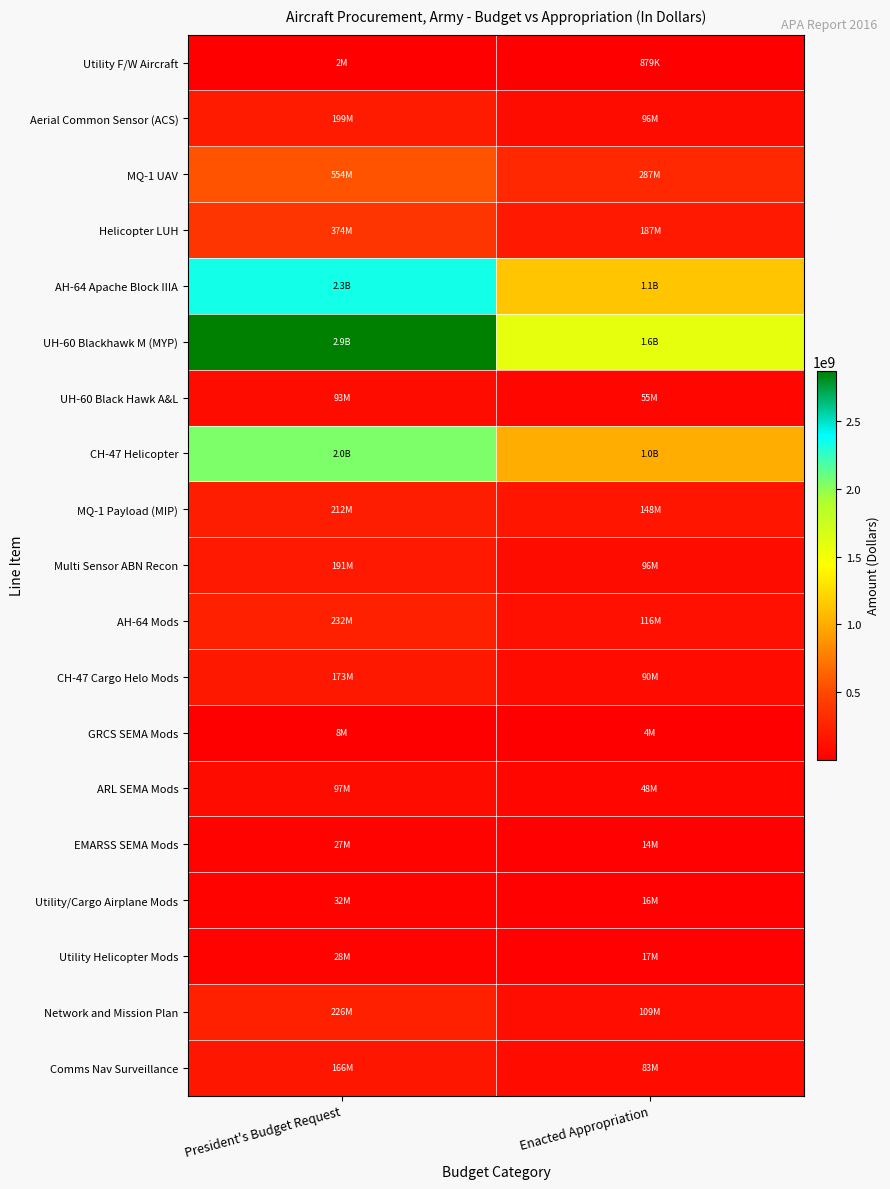

How many data points does each series have?

2